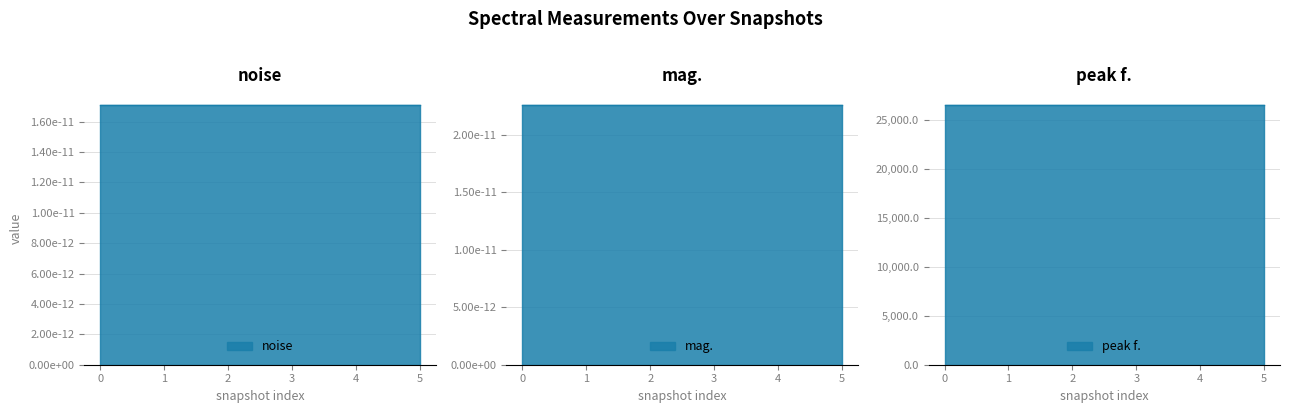

The mag. series shows 0.0 at 0. True or false?

False